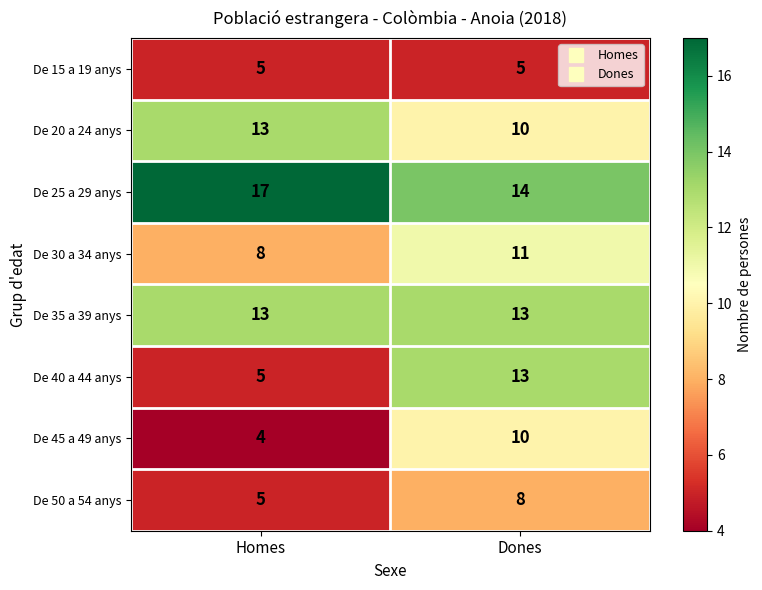

At which label does De 20 a 24 anys reach its peak?

Homes